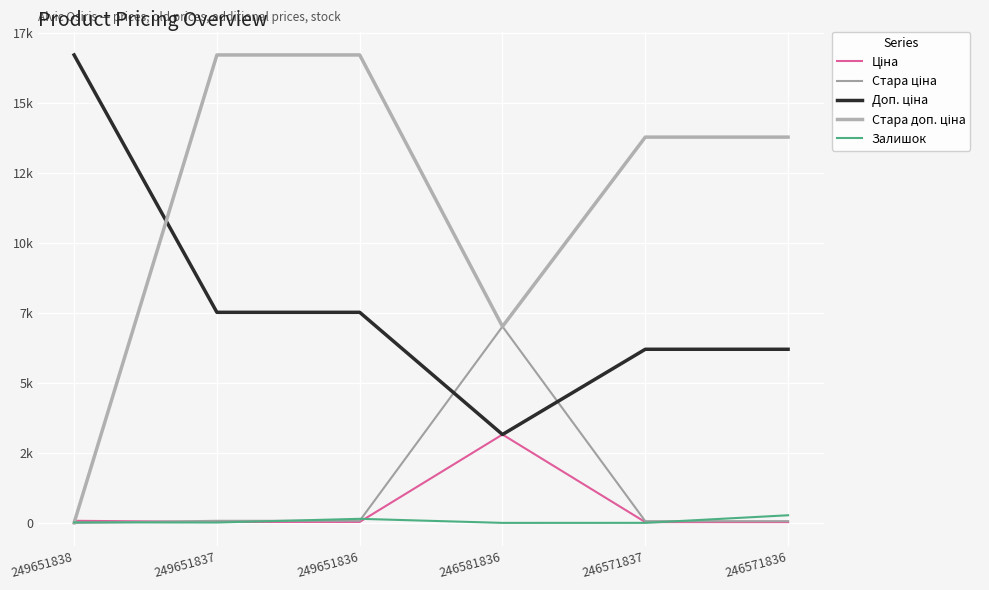

True or false: Ціна and Стара доп. ціна cross at least once.

True